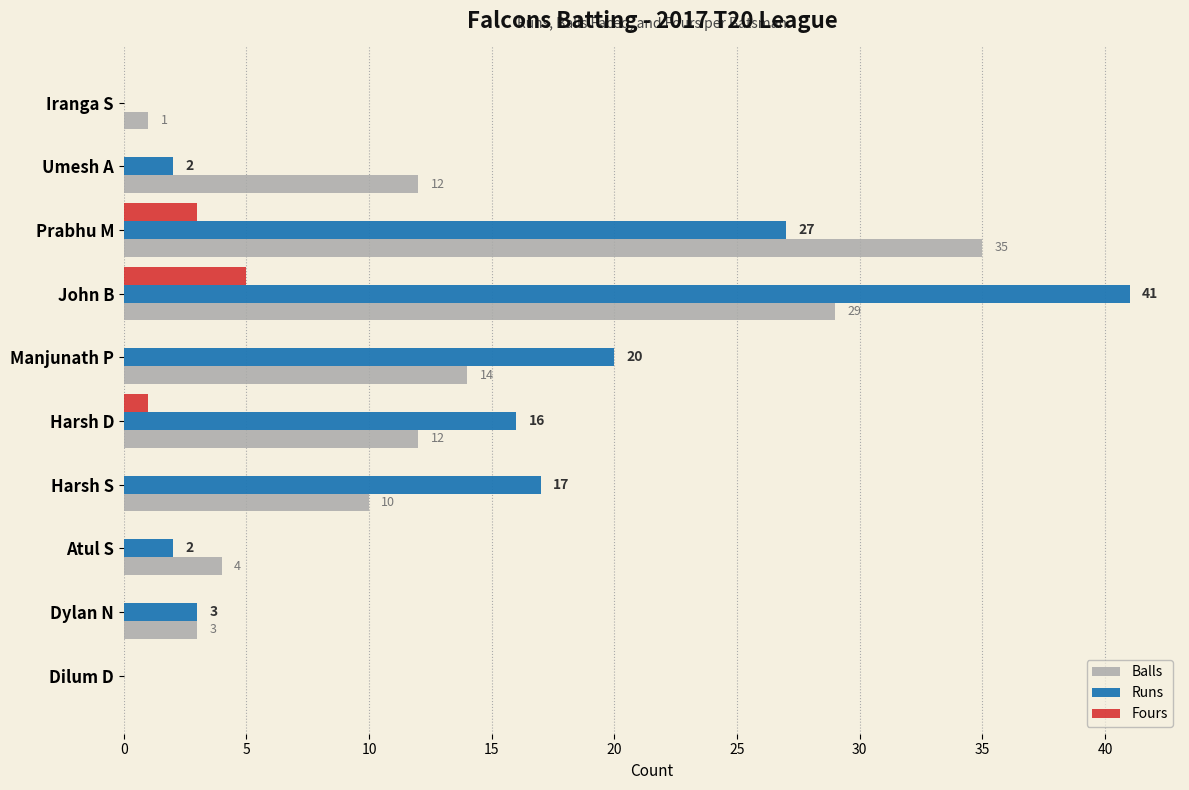

Is the value of Runs at Harsh S greater than the value of Balls at Umesh A?

Yes